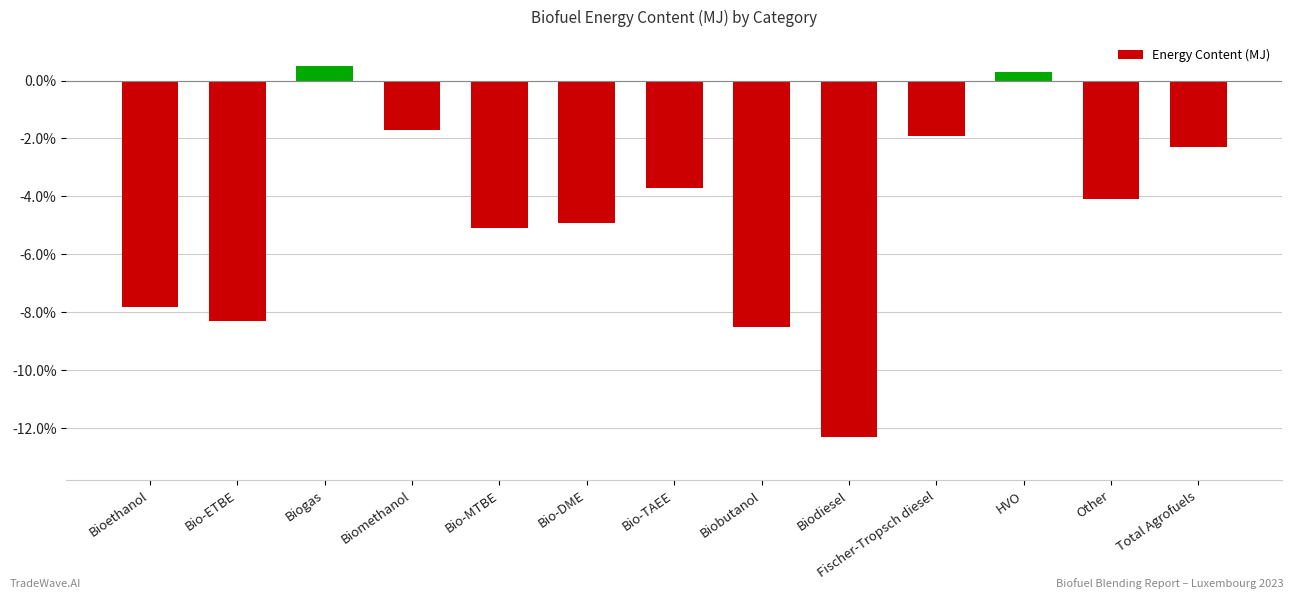

Read the value at Bio-MTBE.

-5.1